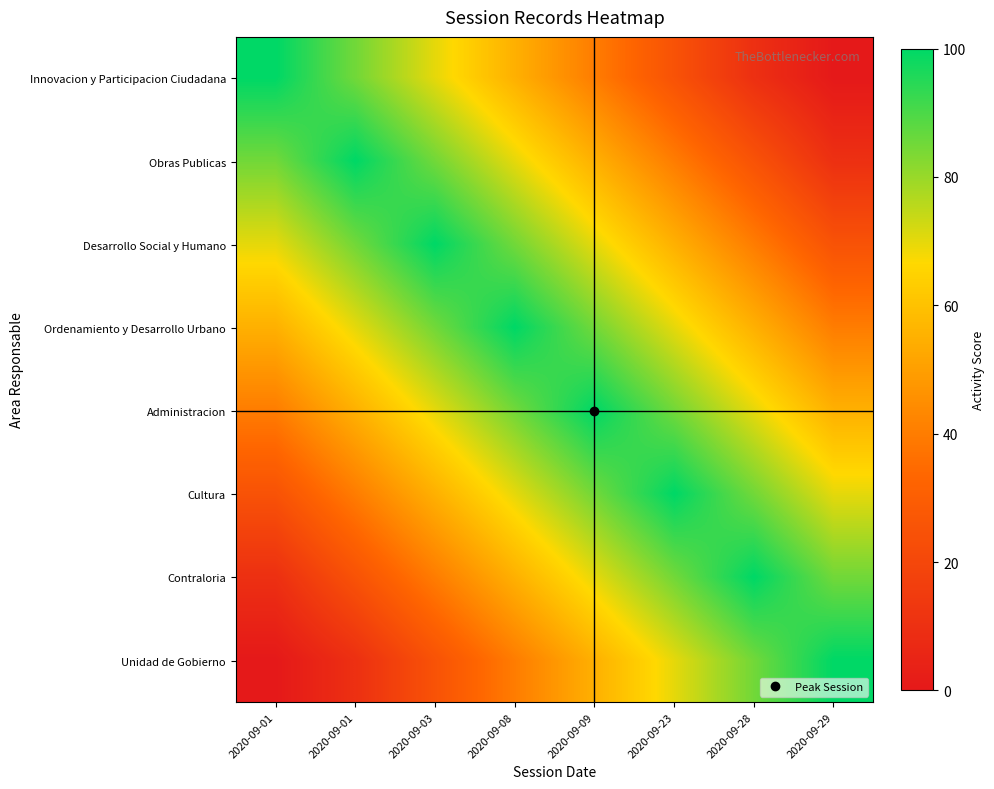

At which category is the sum across all series the highest?

2020-09-08